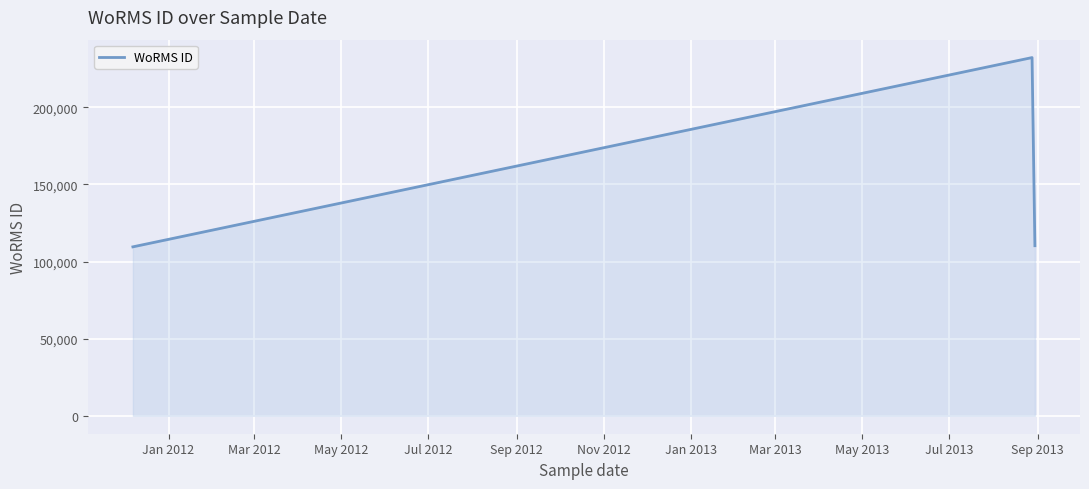

What is the minimum value shown in the chart?

109566